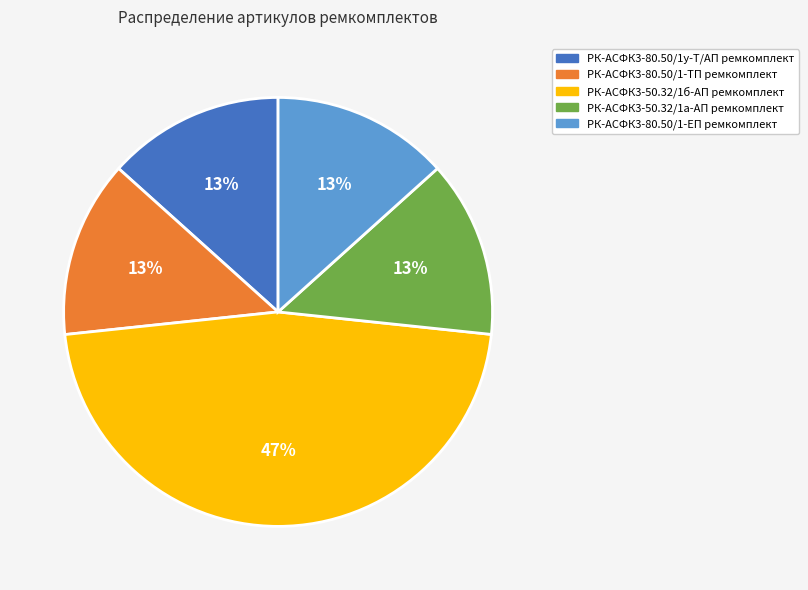

How many slices are in this pie chart?

5